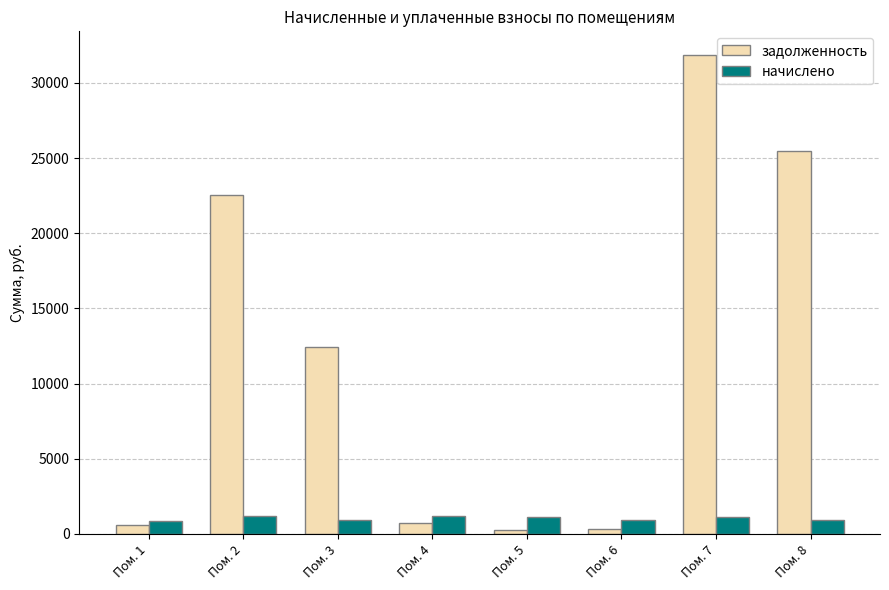

Are the bars grouped side by side (vs. stacked)?

Yes